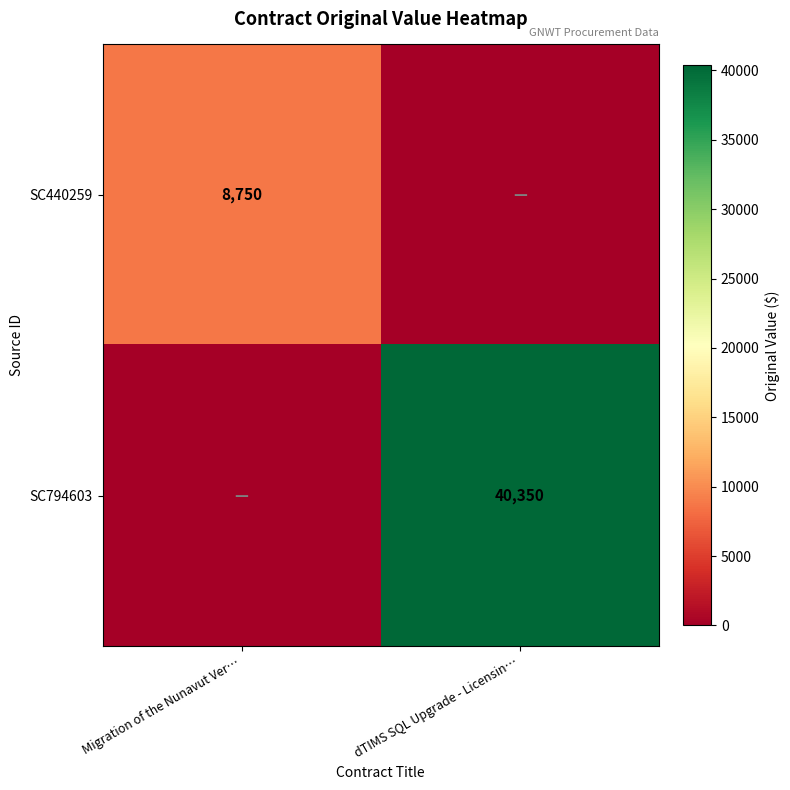

Is the value of SC794603 at dTIMS SQL Upgrade - Licensin… greater than the value of SC440259 at Migration of the Nunavut Ver…?

Yes